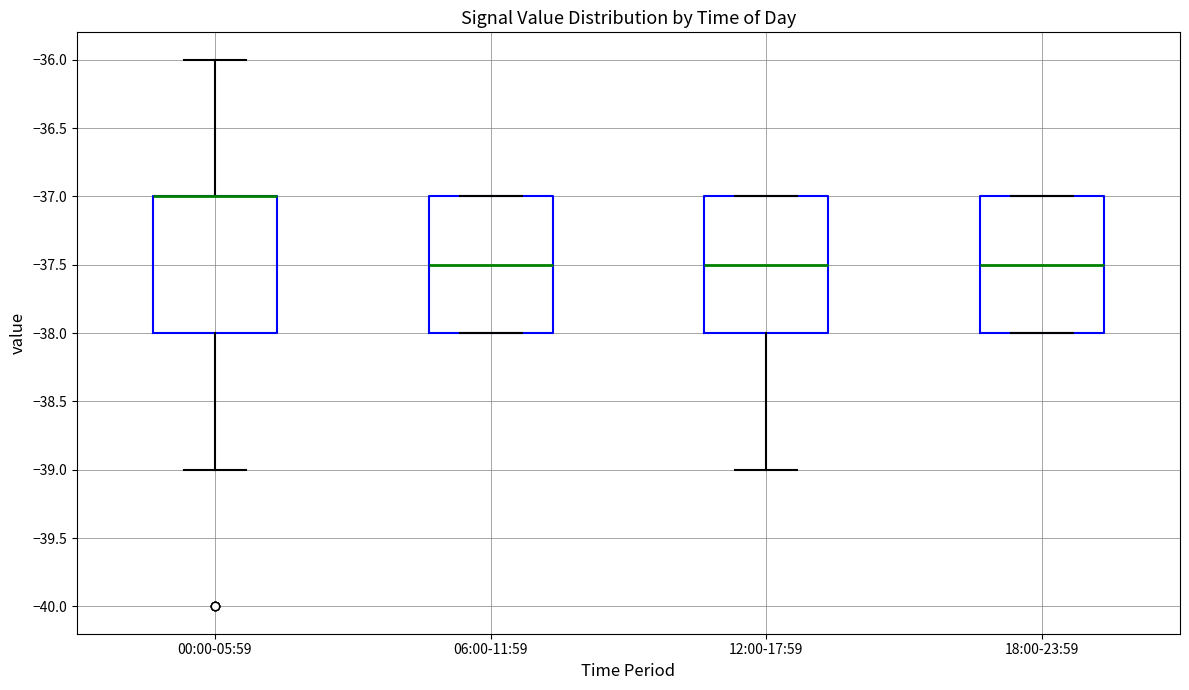

Reading left to right, read every box against the y-axis: the position of its median line, the range the box covers, and the ends of its whiskers. The values are not printed on the chart, so give them approximately, as read against the axis.

00:00-05:59: median -37.0 (drawn on the box's upper edge), box -38.0 to -37.0, whiskers -39.0 to -36.0
06:00-11:59: median -37.5, box -38.0 to -37.0, whiskers -38.0 to -37.0
12:00-17:59: median -37.5, box -38.0 to -37.0, whiskers -39.0 to -37.0
18:00-23:59: median -37.5, box -38.0 to -37.0, whiskers -38.0 to -37.0